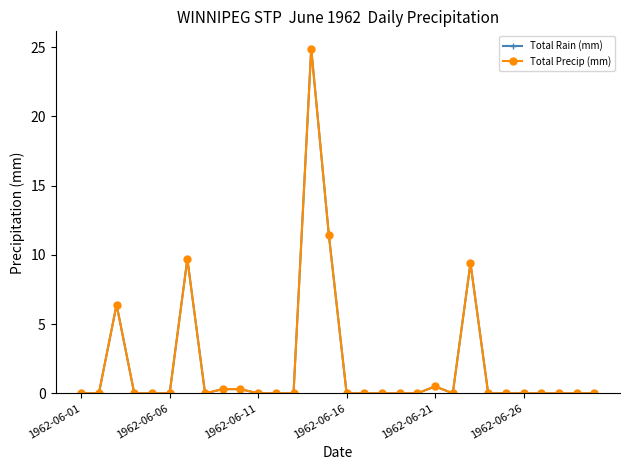

Is this an area chart (filled region under the line)?

No